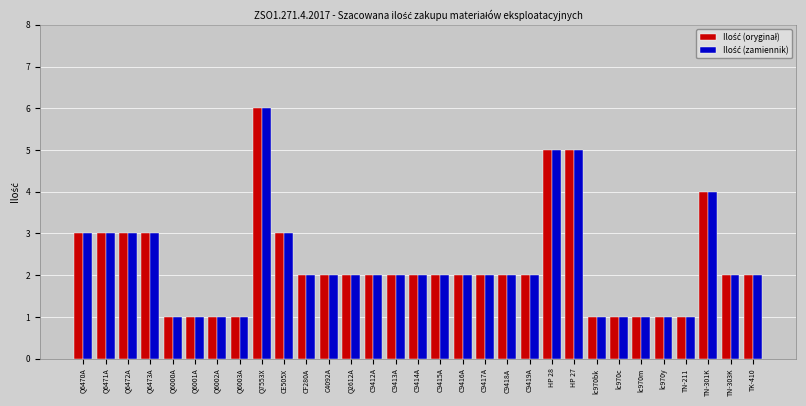

What is the total value across all series at Q7553X?

12